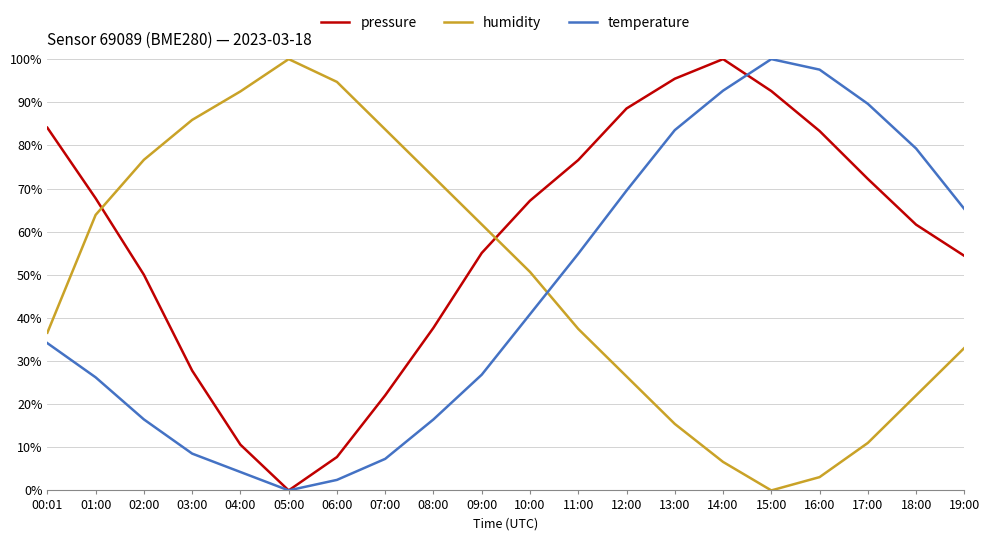

What is the difference between the humidity values at 09:00 and 01:00?

2.2